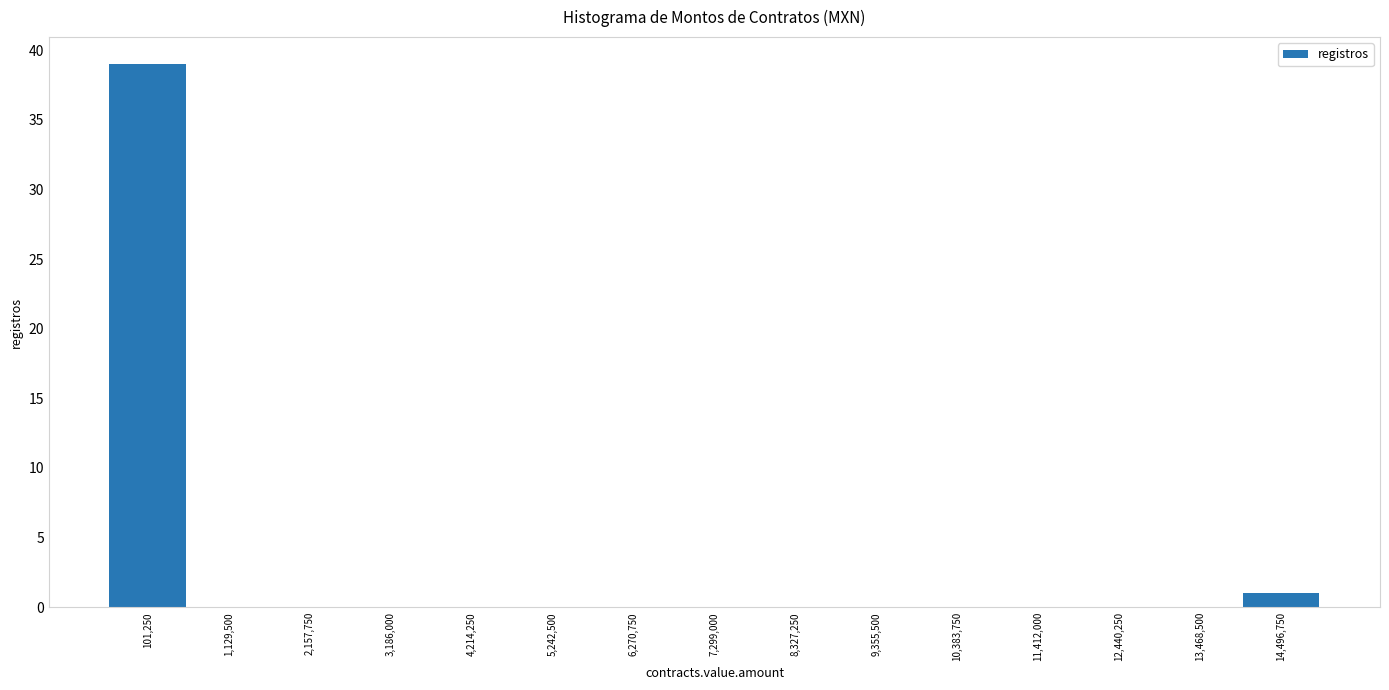

Reading right to left, extract all data points from this chart.

14,496,750=1	13,468,500=0	12,440,250=0	11,412,000=0	10,383,750=0	9,355,500=0	8,327,250=0	7,299,000=0	6,270,750=0	5,242,500=0	4,214,250=0	3,186,000=0	2,157,750=0	1,129,500=0	101,250=39